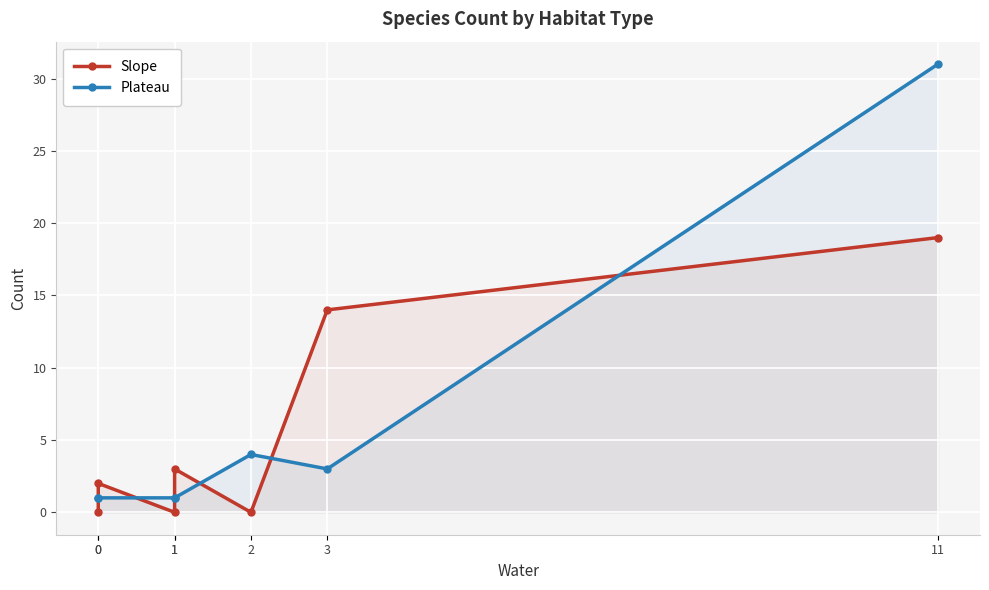

Between which two adjacent categories do Plateau and Slope first intersect?

0 and 0